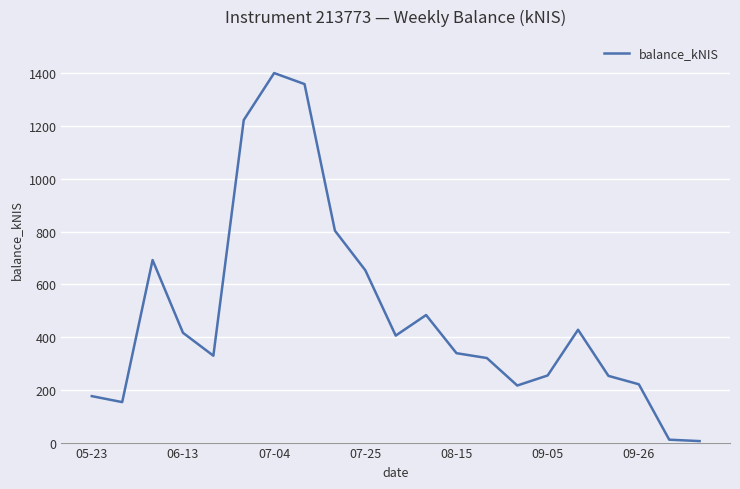

How many lines are shown in the chart?

1